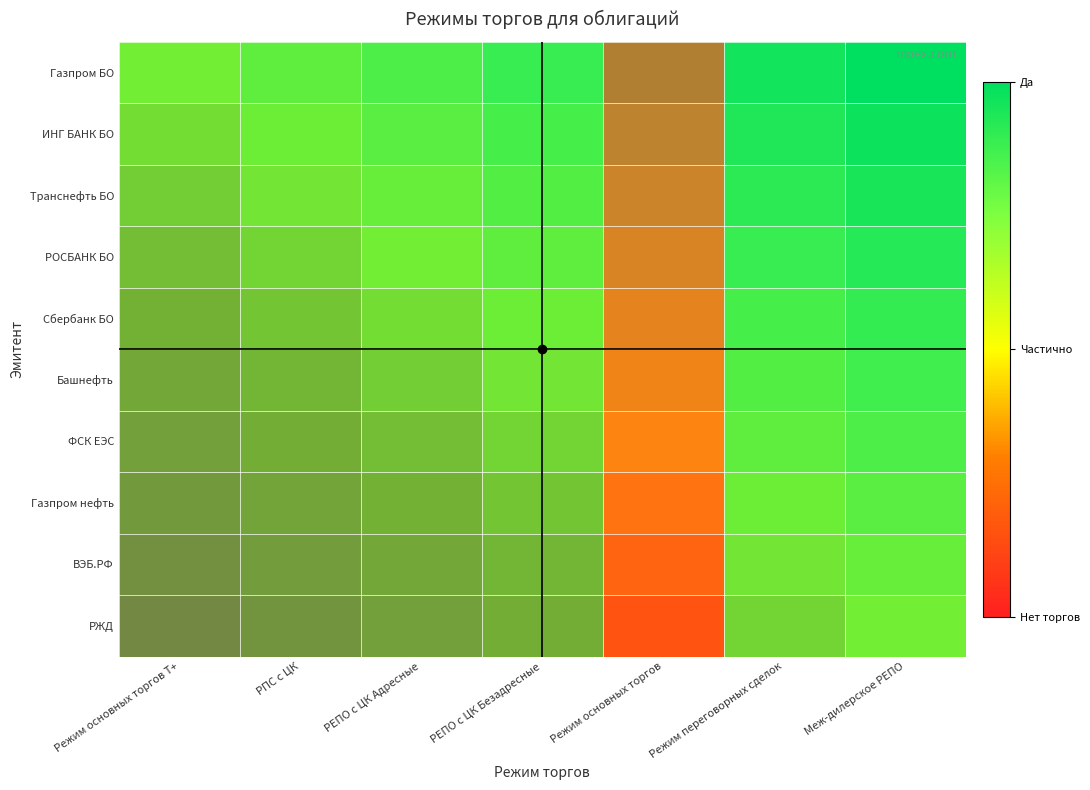

Read the РЖД value at Меж­дилерское РЕПО.

1